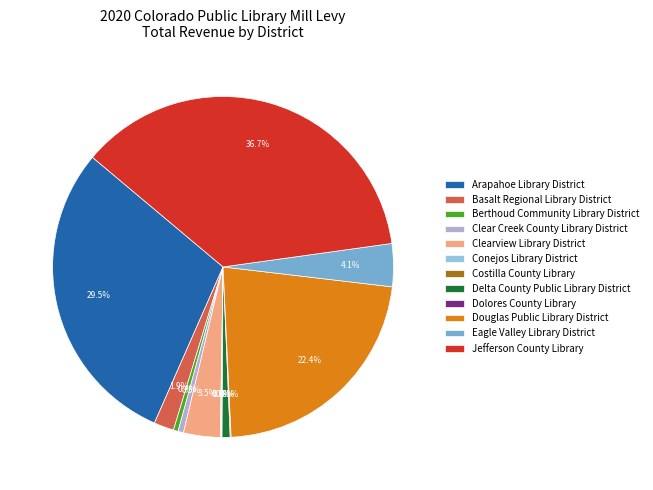

Which category has the biggest portion of the pie?

Jefferson County Library